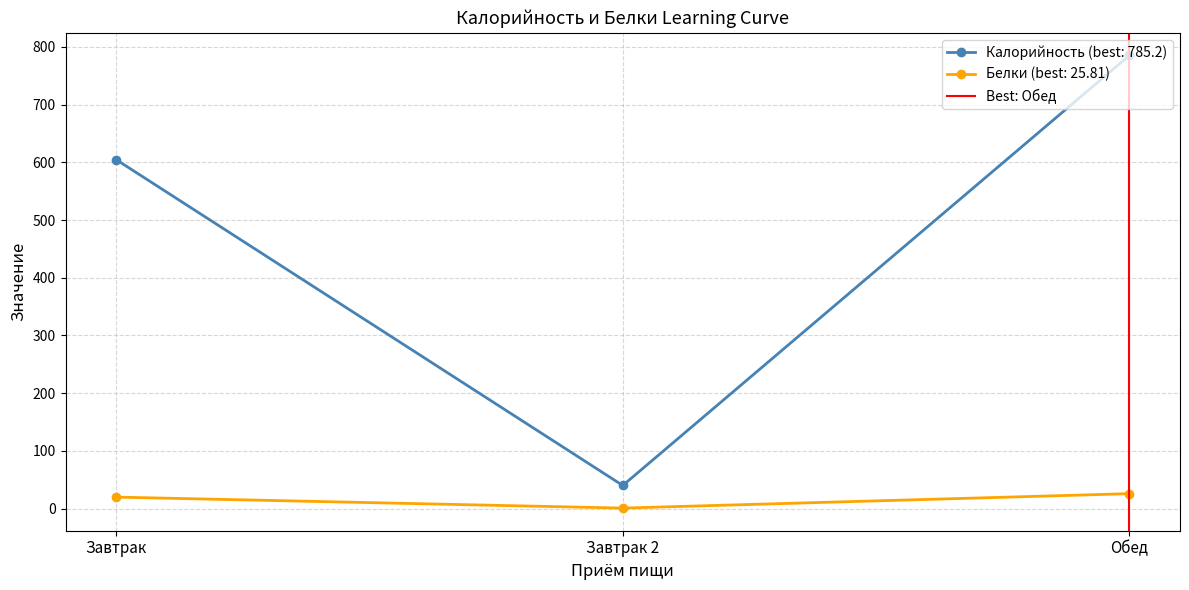

True or false: Калорийность (best: 785.2) has a value of 1376.0 at Обед.

False